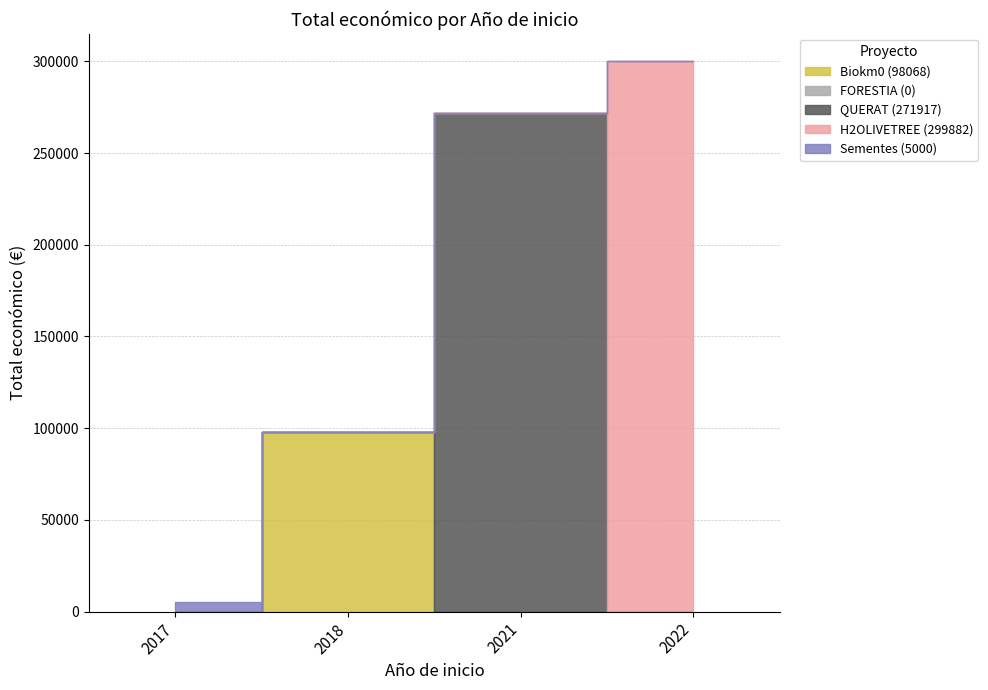

Which series changed the most between 2017 and 2021?

QUERAT (271917)